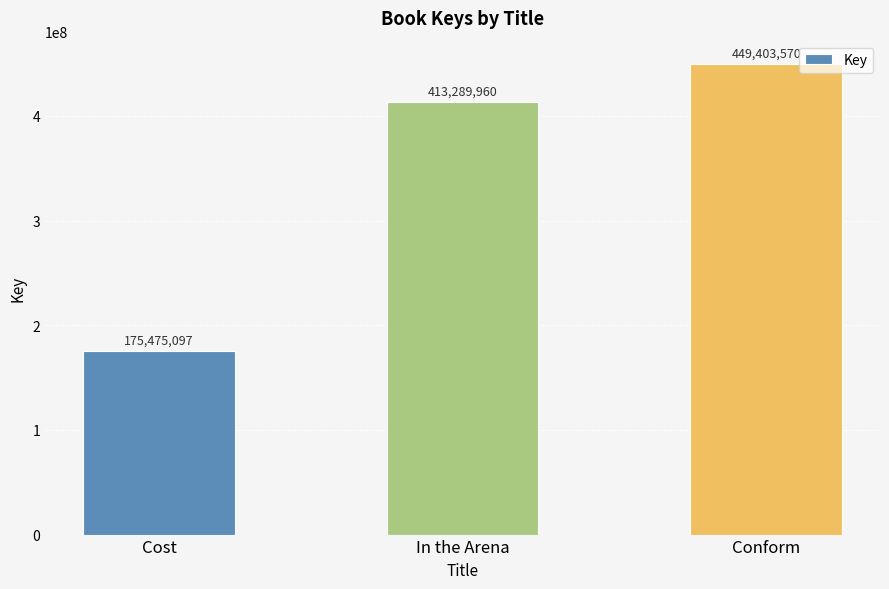

Rank the categories by value from lowest to highest.

Cost, In the Arena, Conform